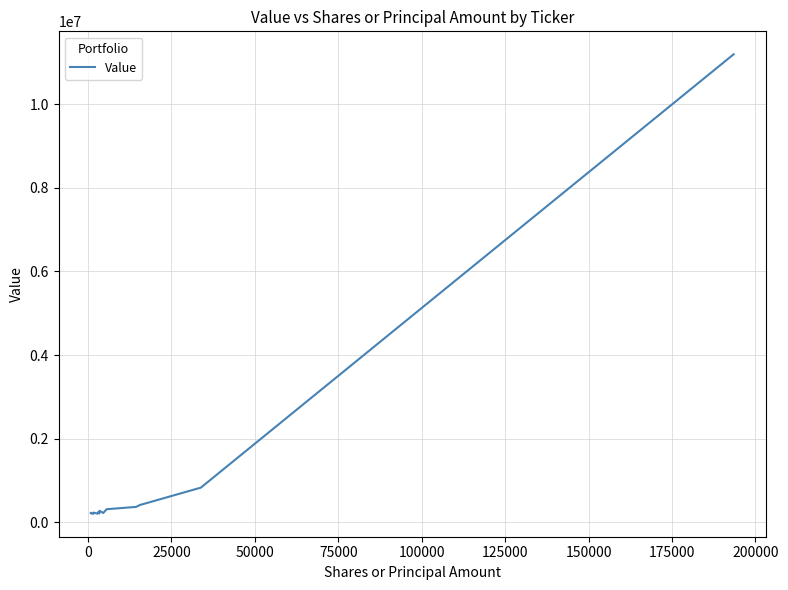

What is the difference between the maximum and minimum values?

10995796